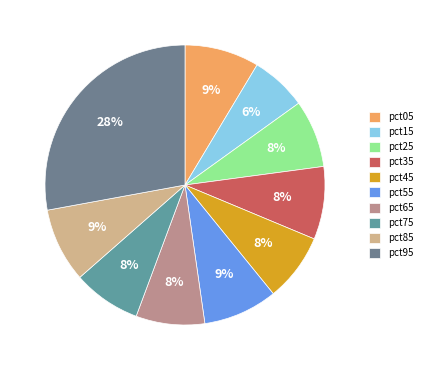

Which category has the smallest portion of the pie?

pct15